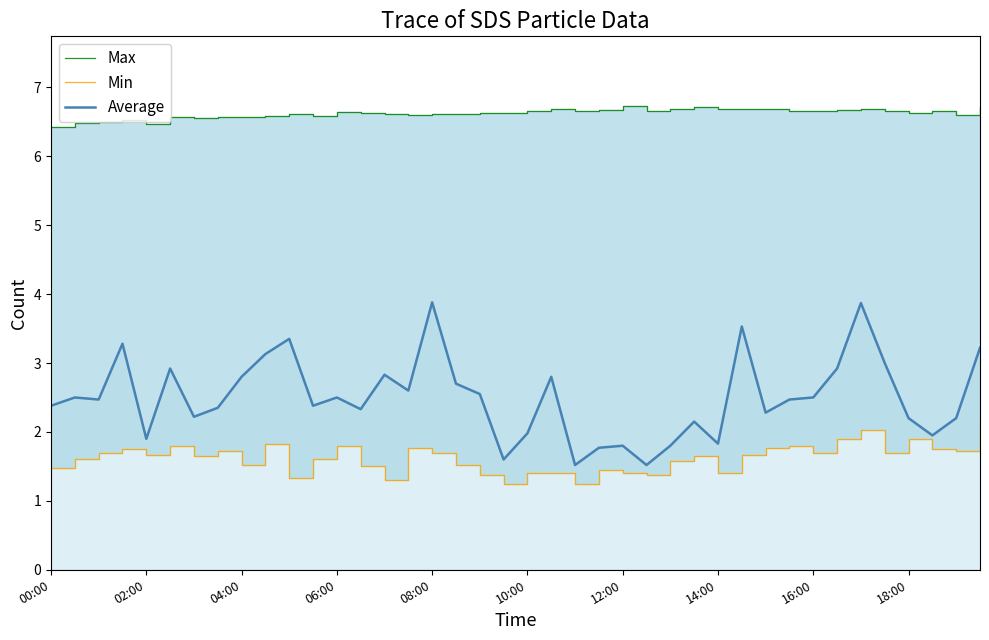

How many lines are shown in the chart?

3